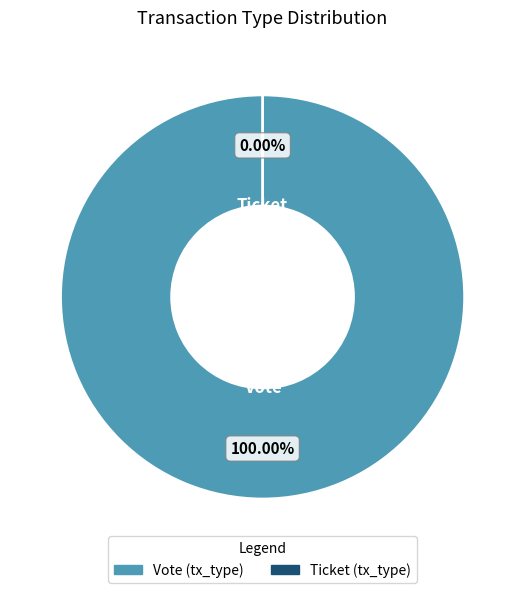

Which slice is the largest?

Vote